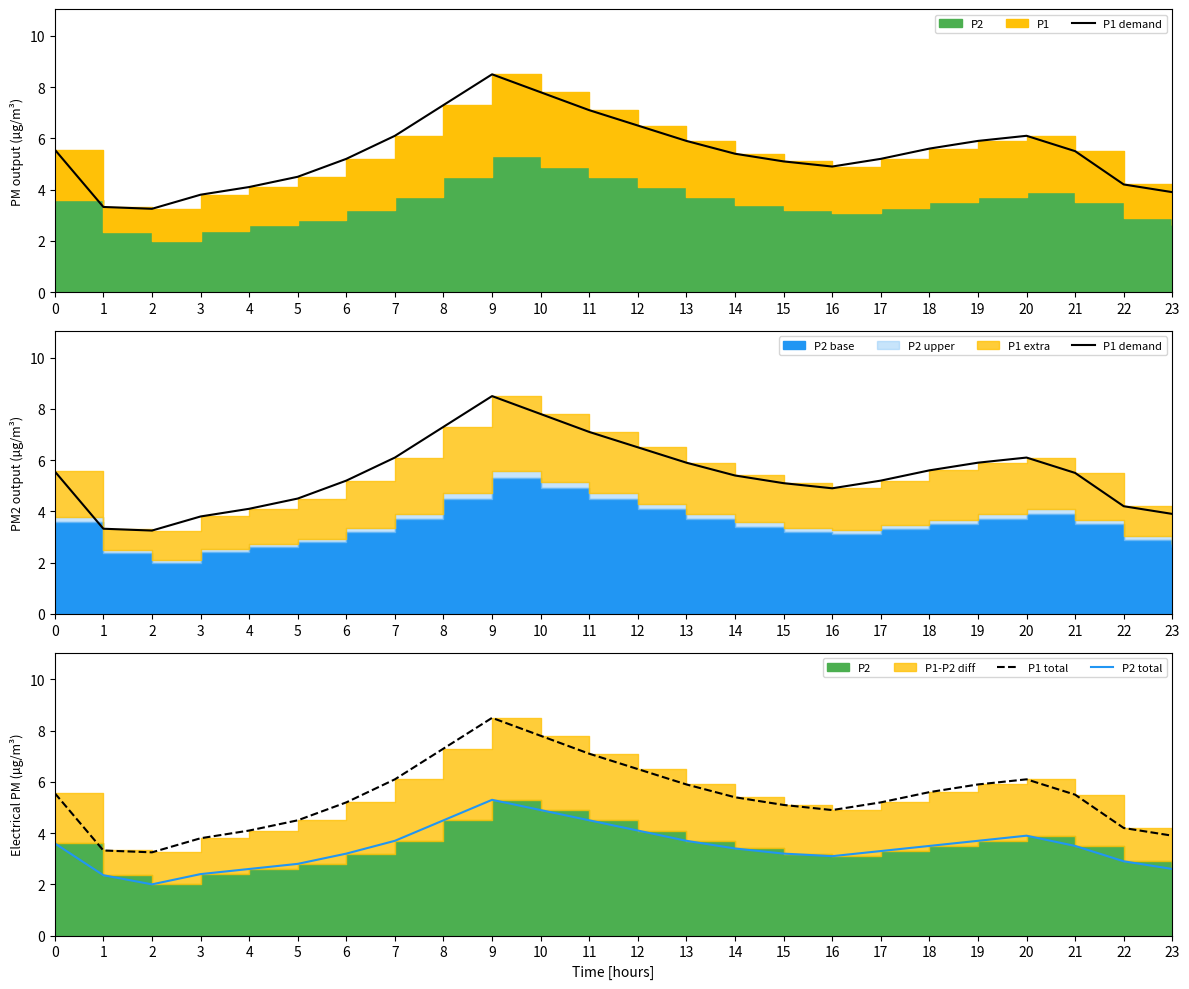

True or false: P2 total and P1 total cross at least once.

False